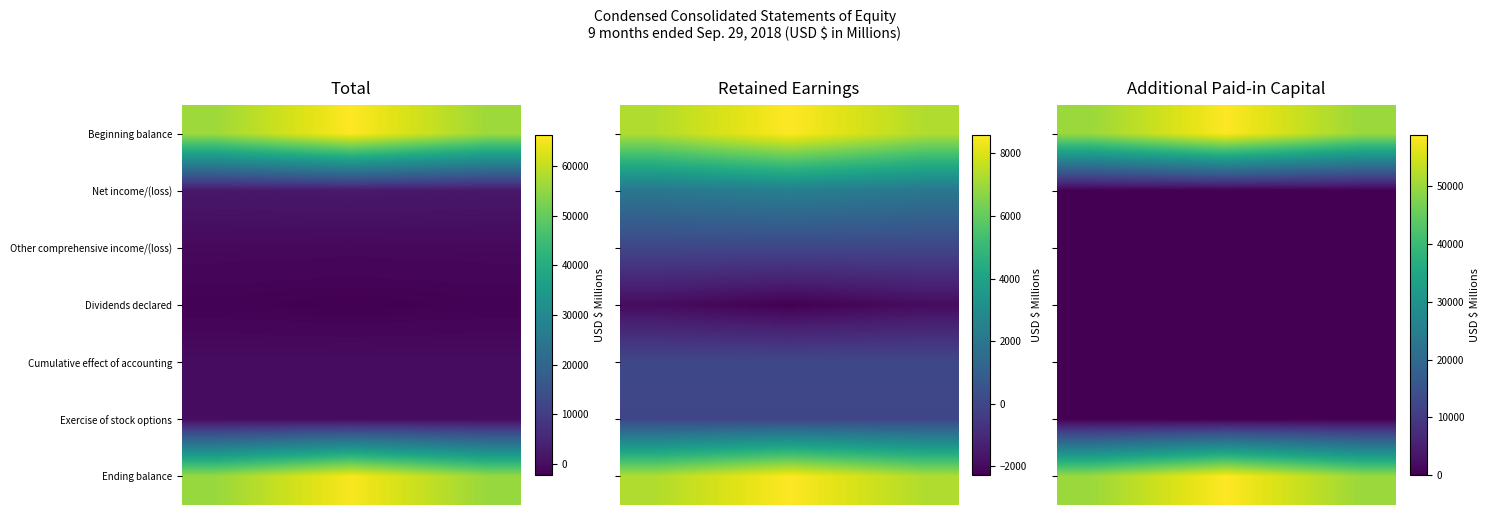

What is the spread (max minus min) of values at 2?

58793.0